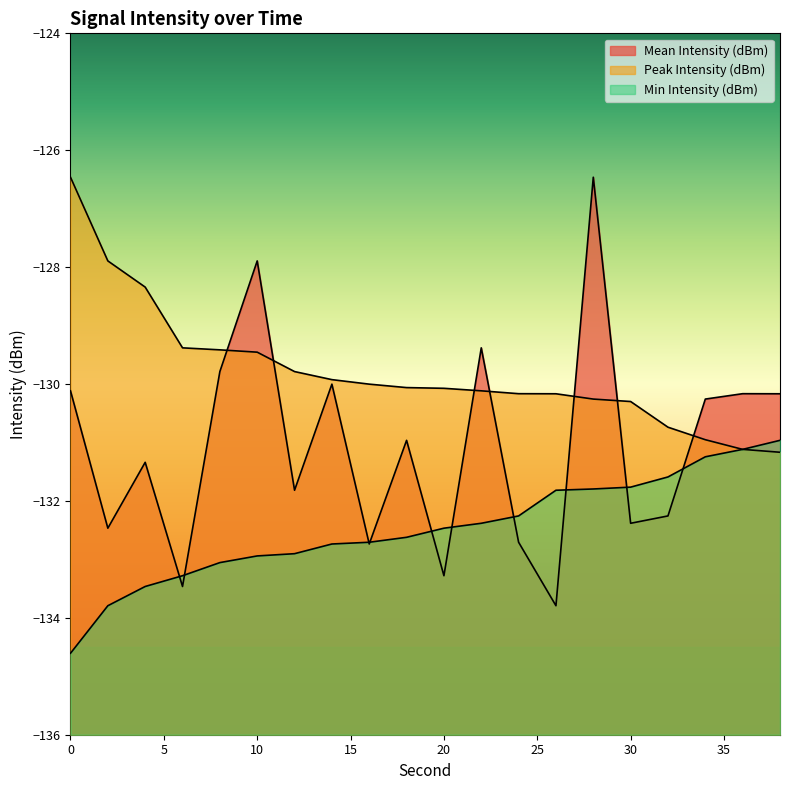

Which series has the widest spread of values?

Mean Intensity (dBm)